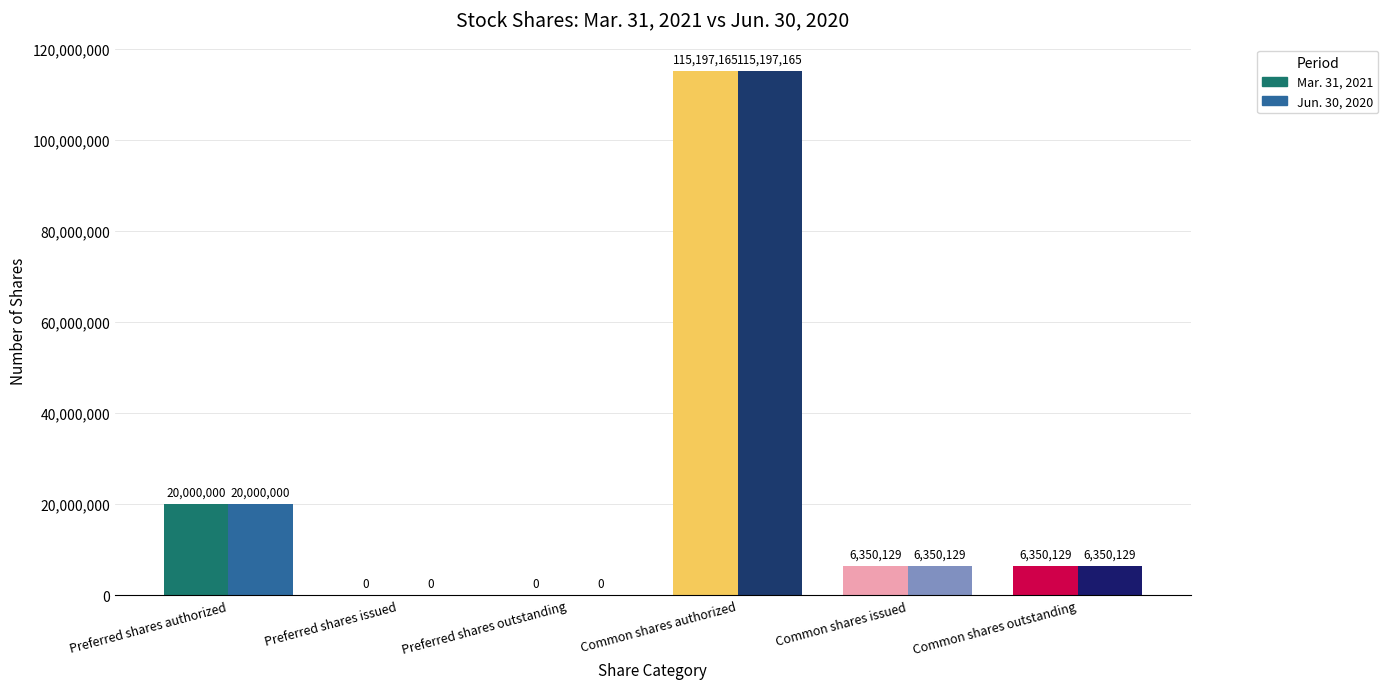

How many values in Jun. 30, 2020 are above zero?

4